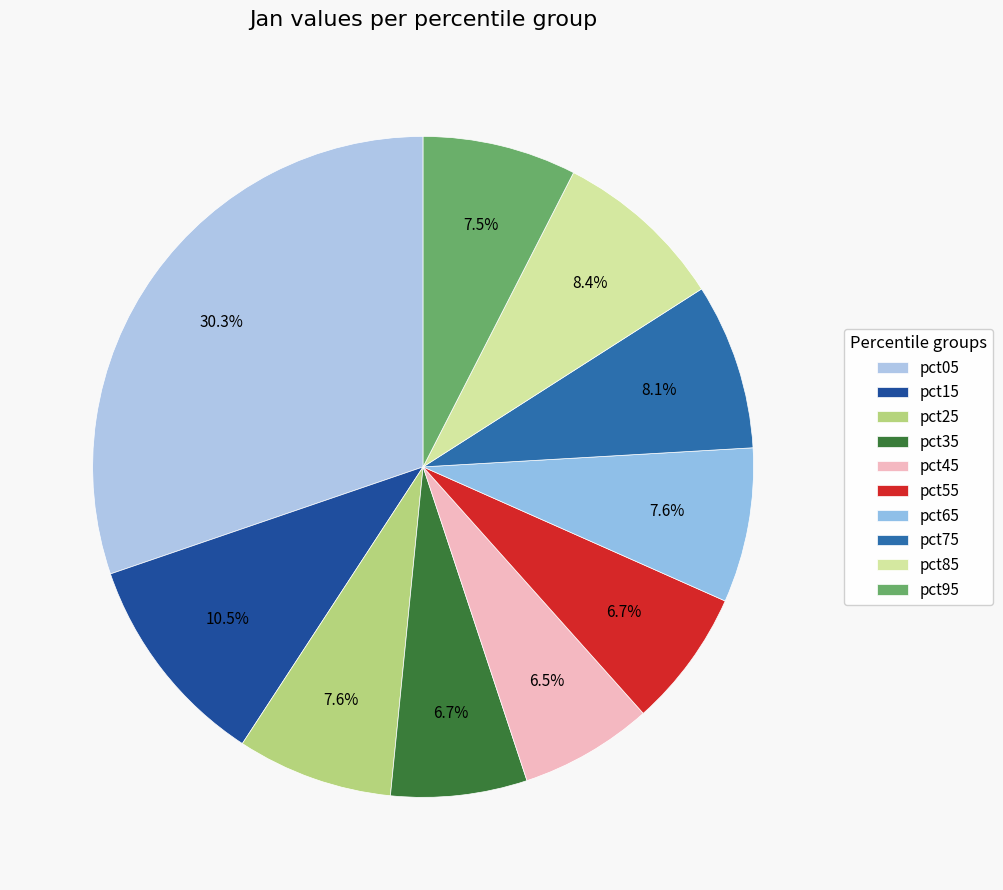

What is the total percentage of pct05 and pct25?

37.9%